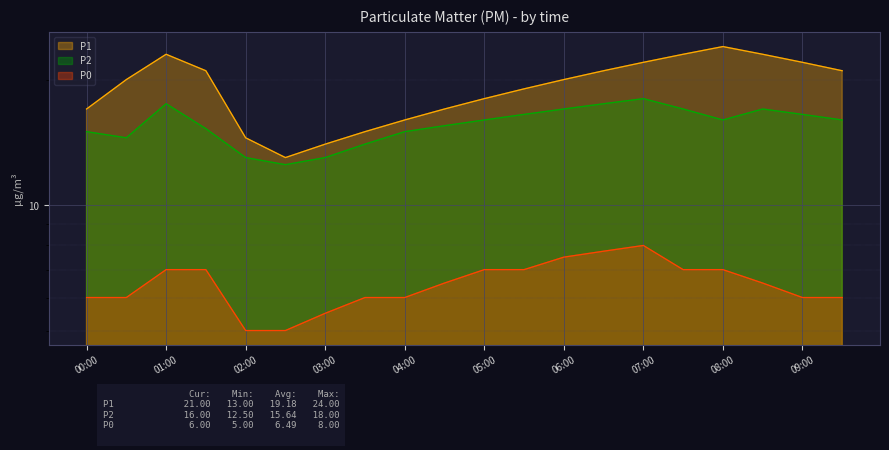

What are all the series names shown in the legend?

P1, P2, P0